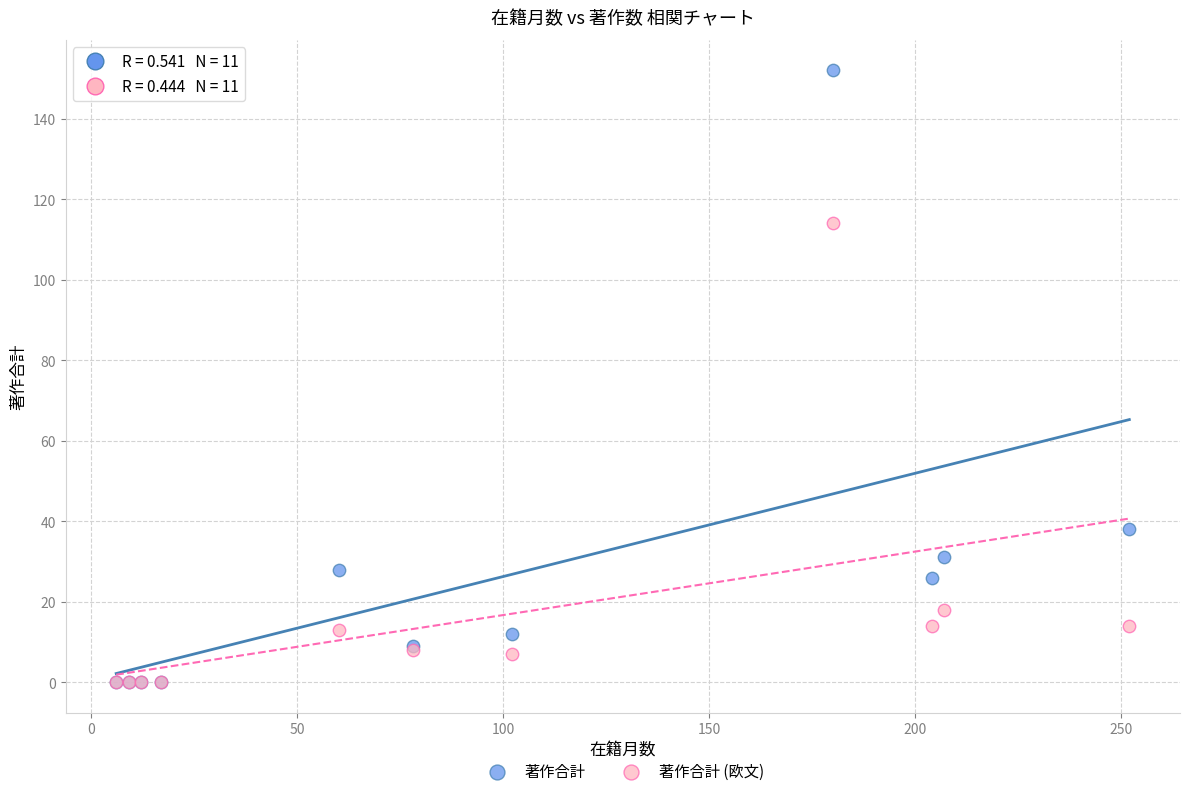

Which series contains the highest Y value?

著作合計